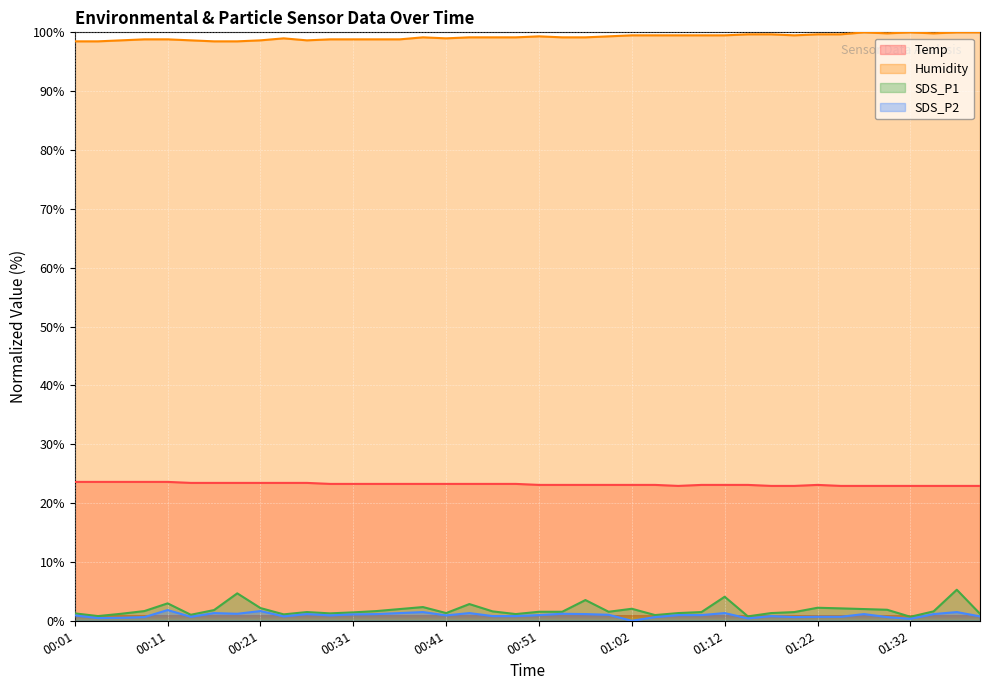

Which category has the highest value across all series?

01:27